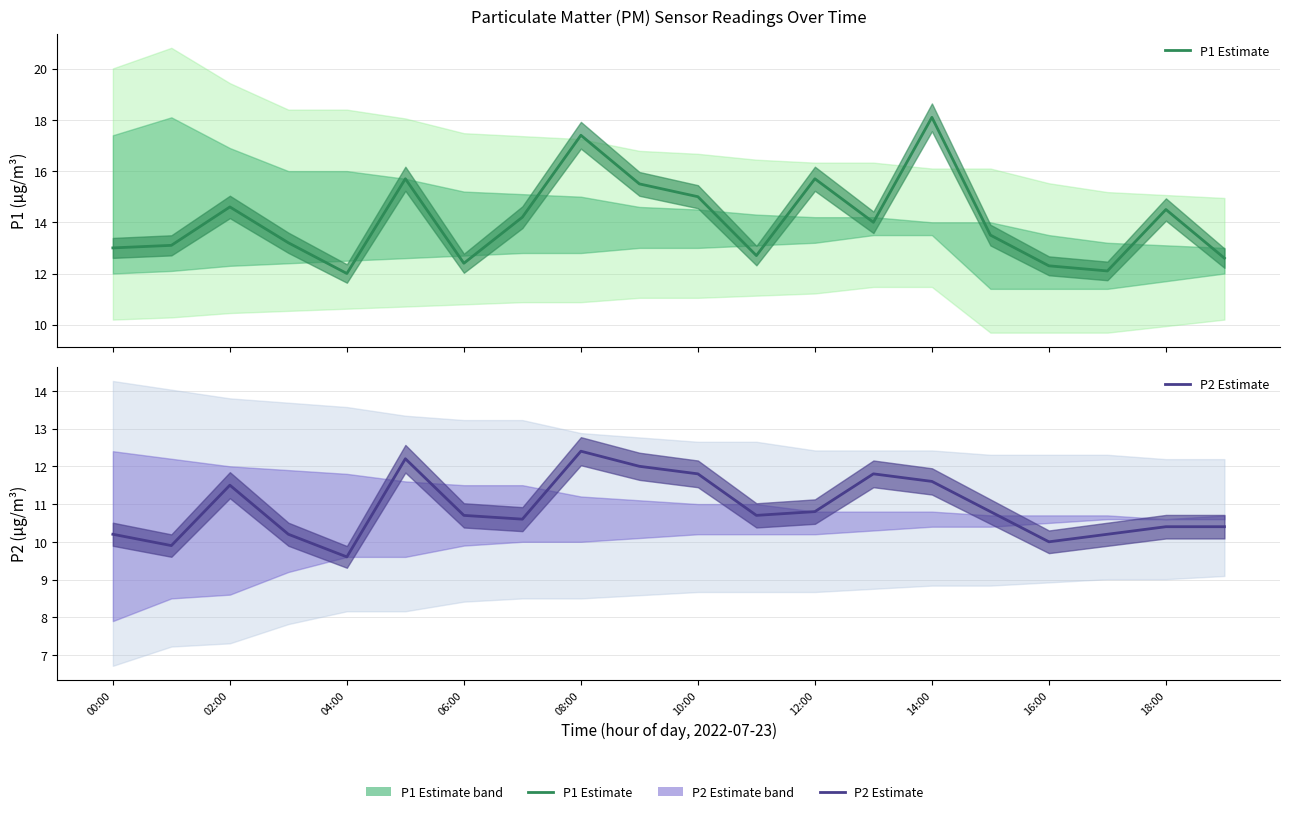

Reading left to right, what are all the values shown in this chart?

P1 Estimate: 13.0	13.1	14.6	13.2	12.0	15.7	12.4	14.2	17.4	15.5	15.0	12.7	15.7	14.0	18.1	13.5	12.3	12.1	14.5	12.6
P2 Estimate: 10.2	9.9	11.5	10.2	9.6	12.2	10.7	10.6	12.4	12.0	11.8	10.7	10.8	11.8	11.6	10.8	10.0	10.2	10.4	10.4